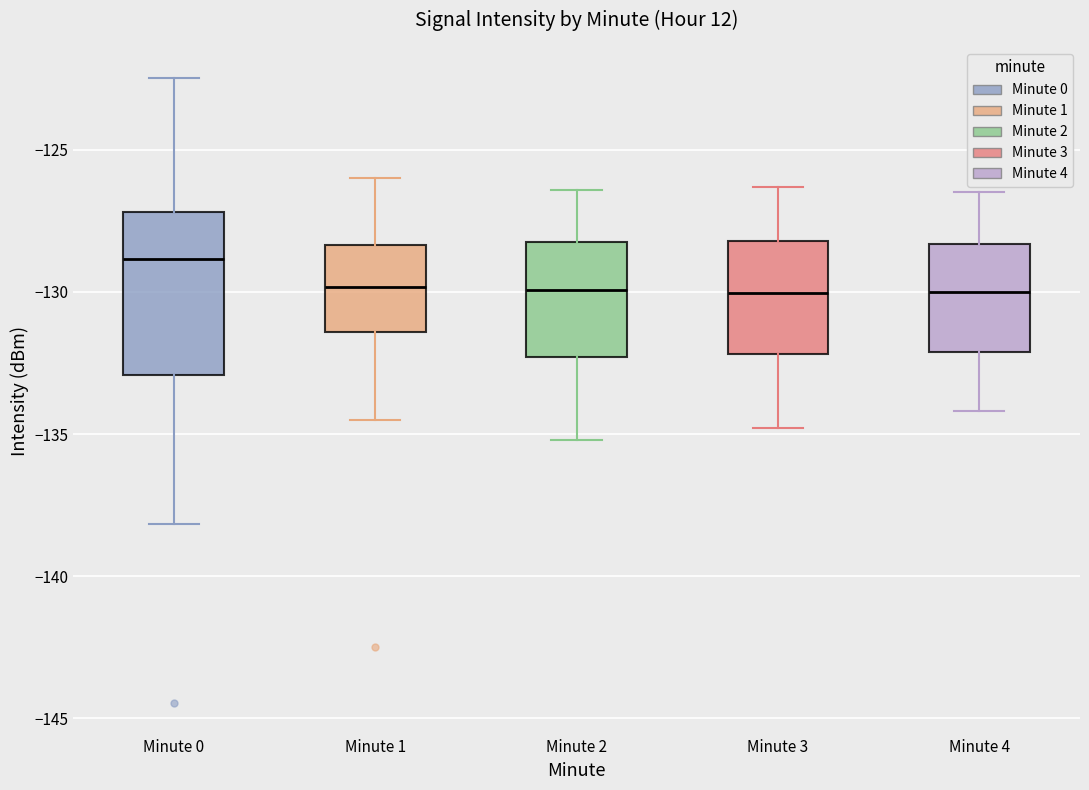

Which box's median line is the highest?

Minute 0